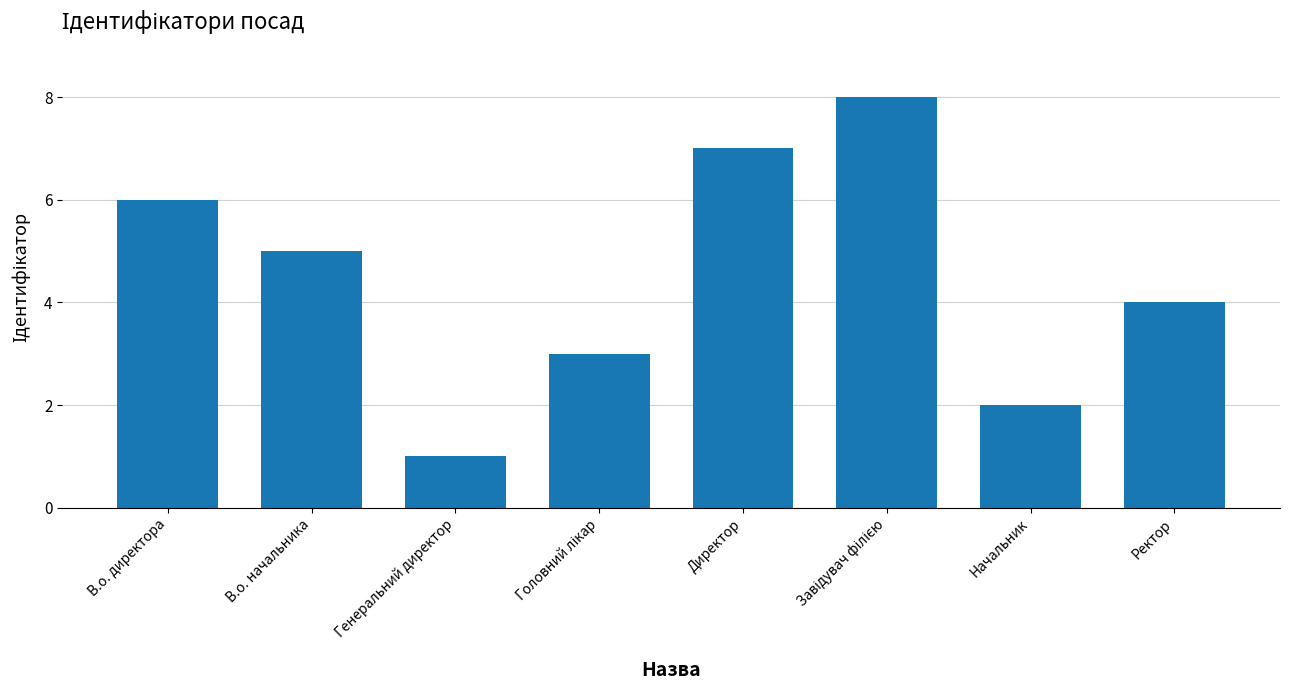

What is the minimum value shown in the chart?

1